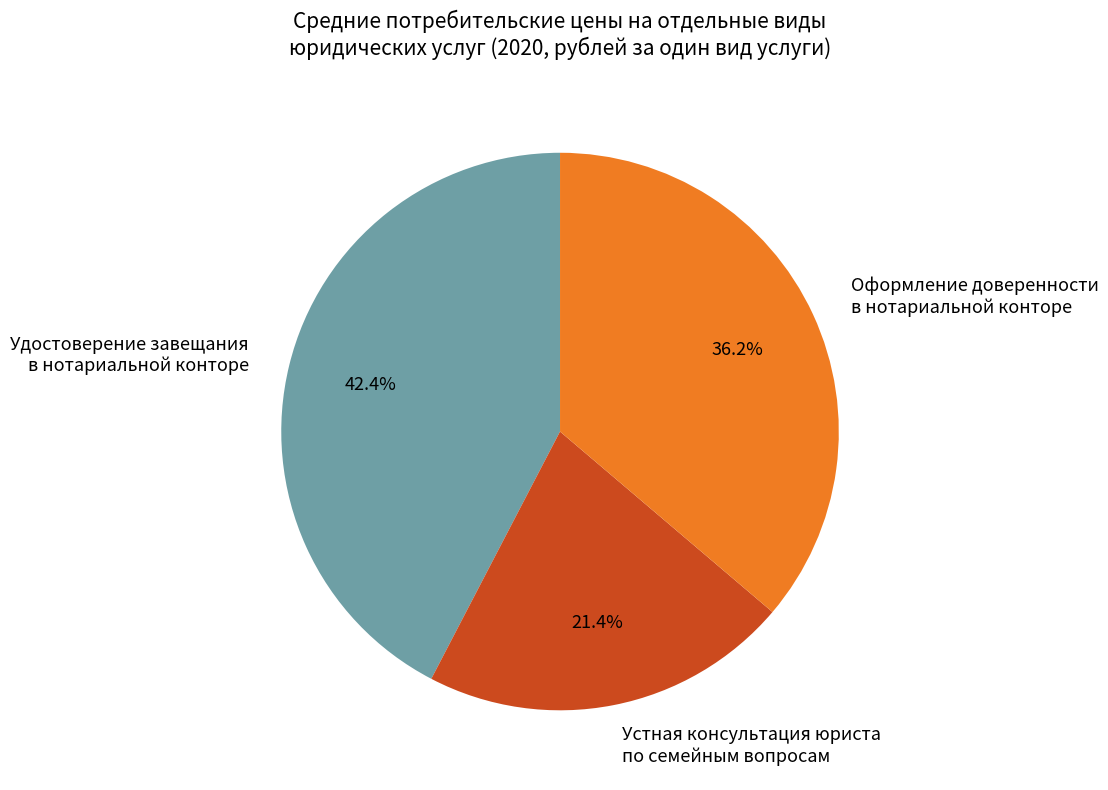

Is Оформление доверенности в нотариальной конторе the majority of the pie?

No